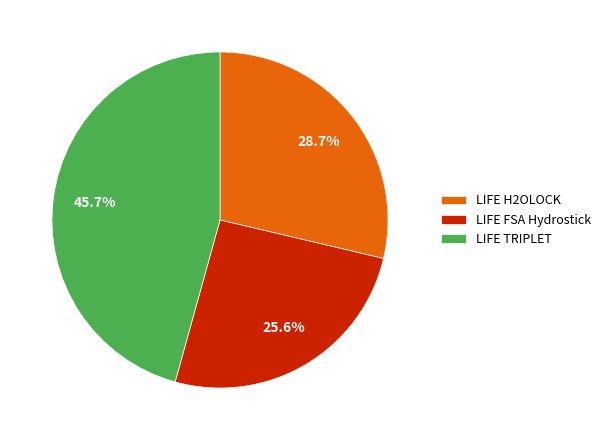

Rank the categories by value from lowest to highest.

LIFE FSA Hydrostick, LIFE H2OLOCK, LIFE TRIPLET